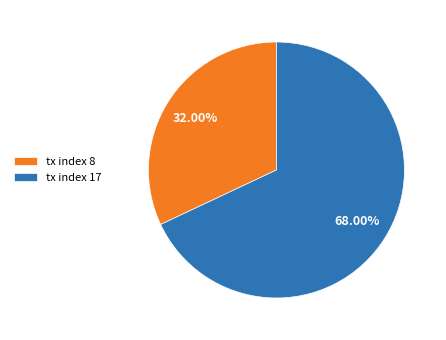

To the nearest percent, what percentage of the pie is tx index 8?

32%